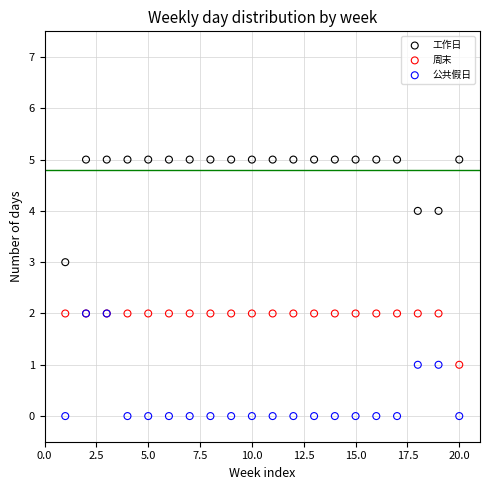

Which series reaches the minimum Y coordinate?

公共假日